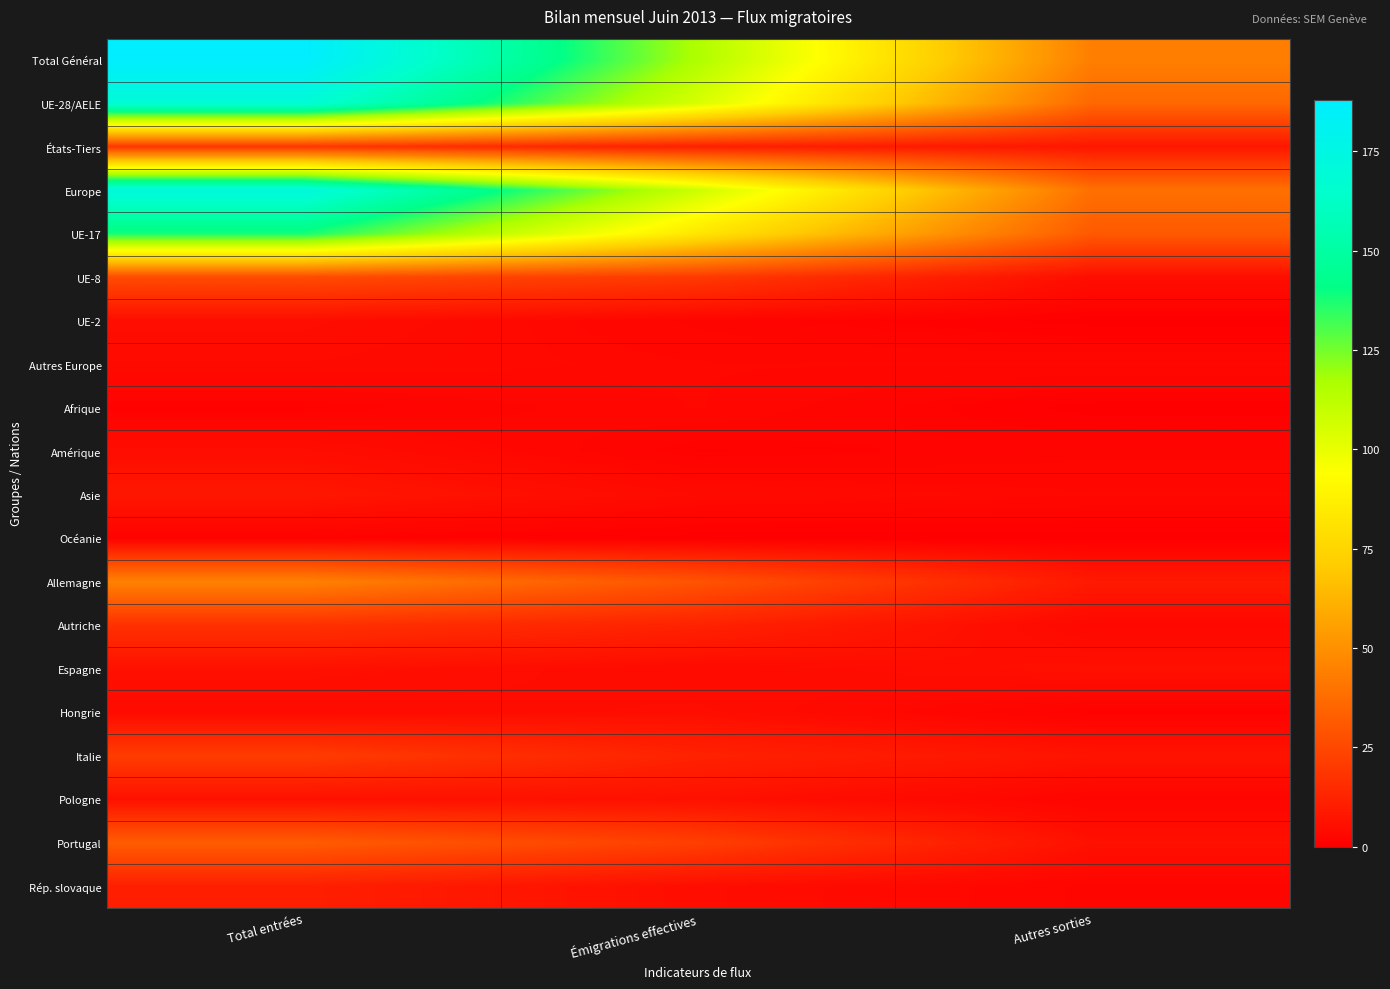

Reading left to right, transcribe all the data shown in this chart.

Total Général: Total entrées=188	Émigrations effectives=116	Autres sorties=44
UE-28/AELE: Total entrées=169	Émigrations effectives=105	Autres sorties=36
États-Tiers: Total entrées=19	Émigrations effectives=11	Autres sorties=8
Europe: Total entrées=173	Émigrations effectives=108	Autres sorties=39
UE-17: Total entrées=138	Émigrations effectives=83	Autres sorties=31
UE-8: Total entrées=26	Émigrations effectives=20	Autres sorties=5
UE-2: Total entrées=5	Émigrations effectives=2	Autres sorties=0
Autres Europe: Total entrées=4	Émigrations effectives=3	Autres sorties=3
Afrique: Total entrées=1	Émigrations effectives=3	Autres sorties=0
Amérique: Total entrées=5	Émigrations effectives=1	Autres sorties=2
Asie: Total entrées=8	Émigrations effectives=4	Autres sorties=3
Océanie: Total entrées=1	Émigrations effectives=0	Autres sorties=0
Allemagne: Total entrées=45	Émigrations effectives=29	Autres sorties=9
Autriche: Total entrées=17	Émigrations effectives=12	Autres sorties=3
Espagne: Total entrées=6	Émigrations effectives=4	Autres sorties=6
Hongrie: Total entrées=4	Émigrations effectives=5	Autres sorties=1
Italie: Total entrées=21	Émigrations effectives=12	Autres sorties=7
Pologne: Total entrées=6	Émigrations effectives=6	Autres sorties=2
Portugal: Total entrées=32	Émigrations effectives=22	Autres sorties=6
Rép. slovaque: Total entrées=11	Émigrations effectives=5	Autres sorties=2